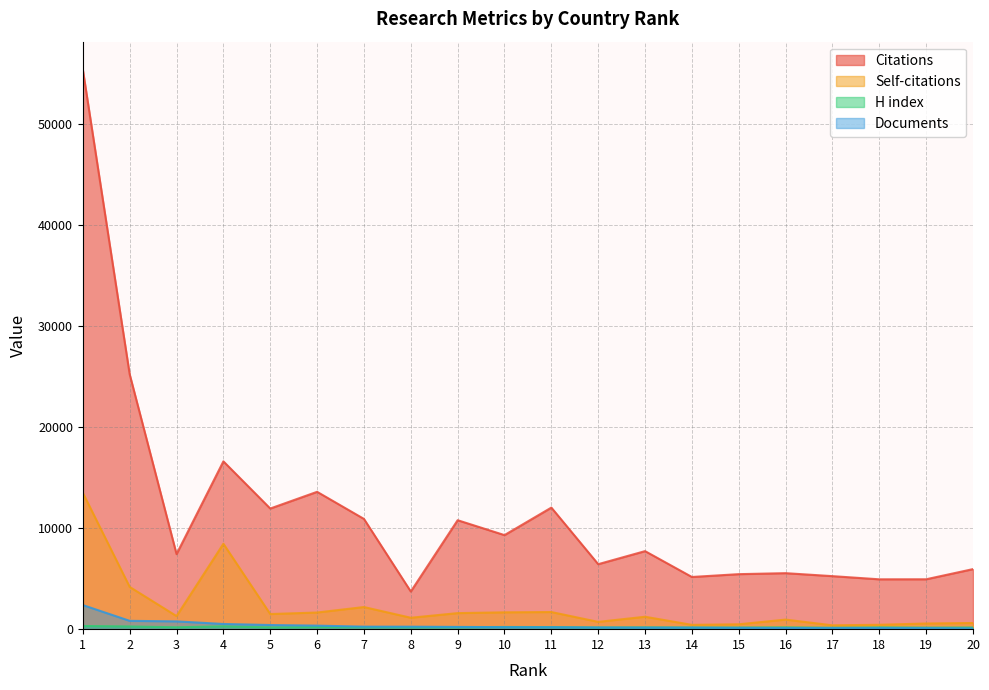

Between 18 and 13, which is larger?

13